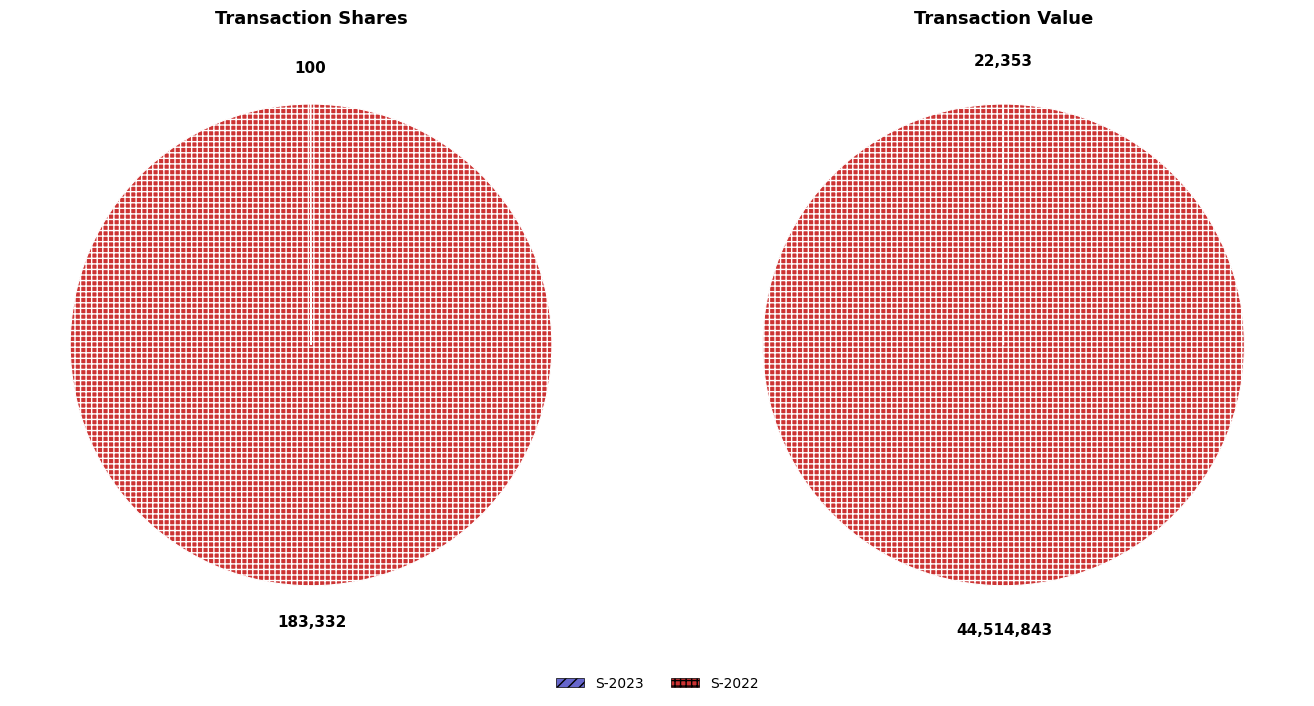

What is the total percentage of 2023-05-10 (notSubjectToSection16=1) and 2022-07-15 (notSubjectToSection16=0)?

100.0%